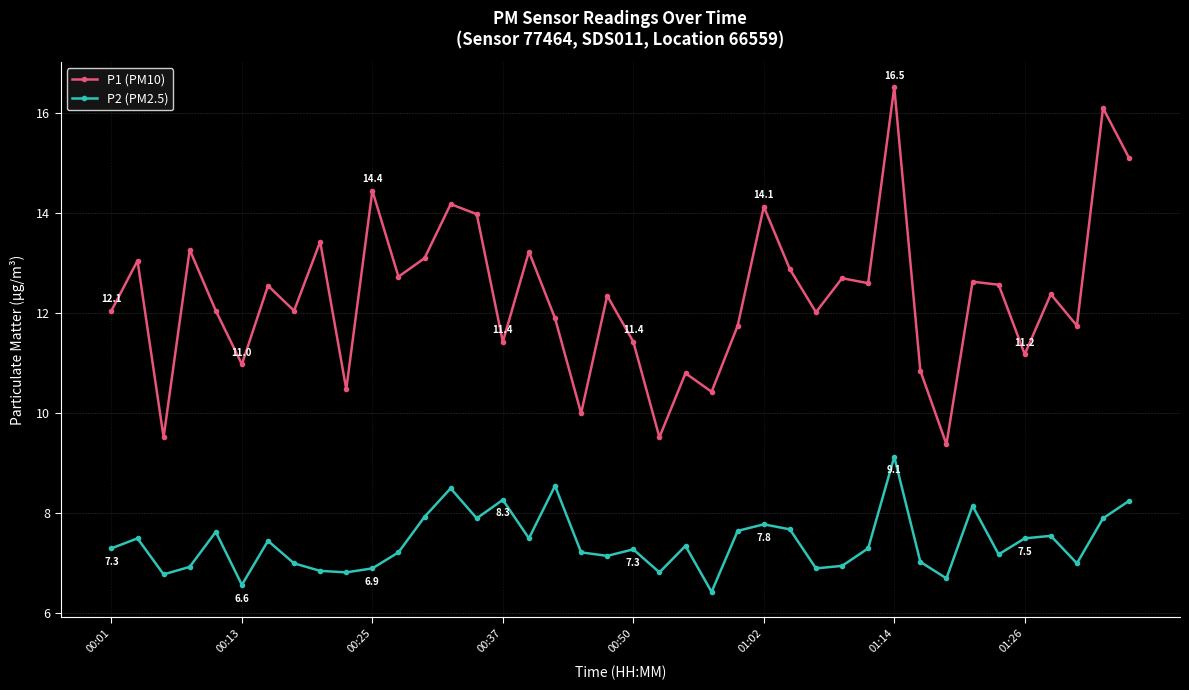

How many interior local peaks does the P1 (PM10) series have?

15